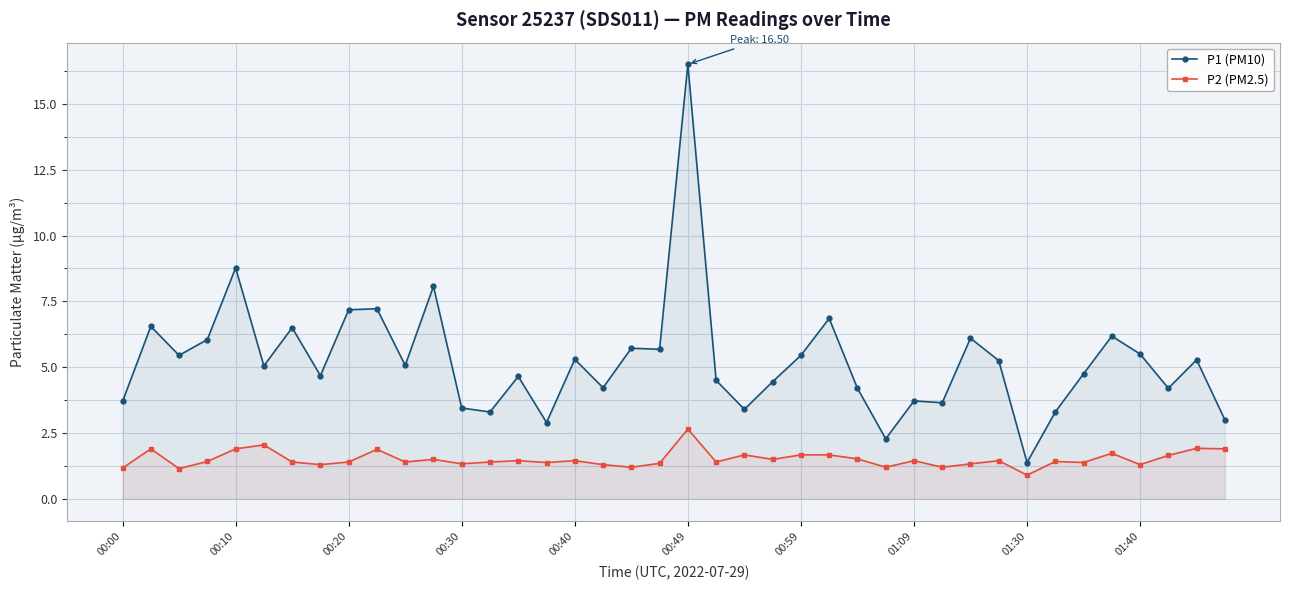

At which category is the sum across all series the highest?

00:49